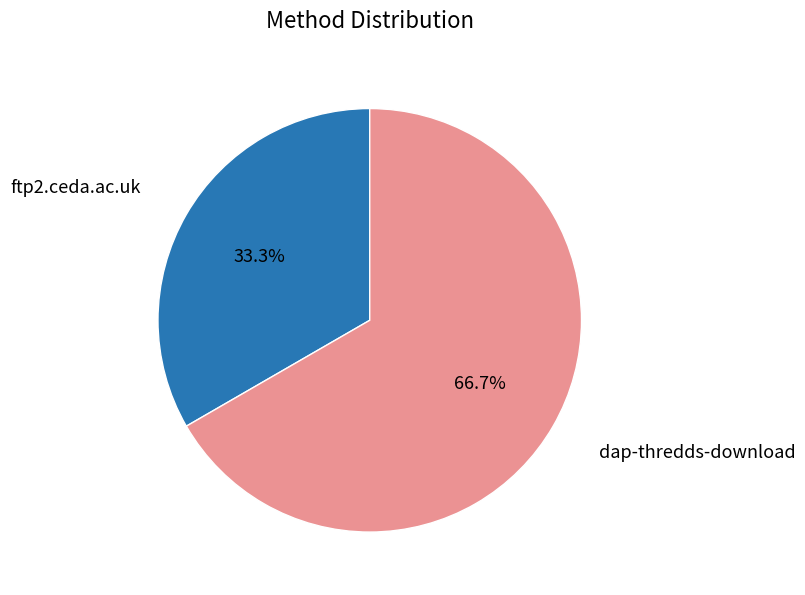

The dap-thredds-download slice represents 67% of the pie. True or false?

True